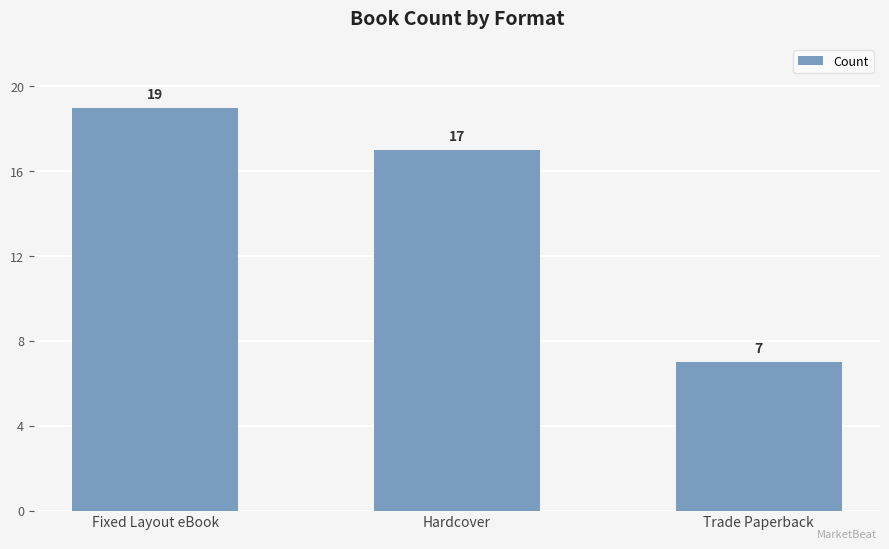

Does the chart contain stacked bars?

No